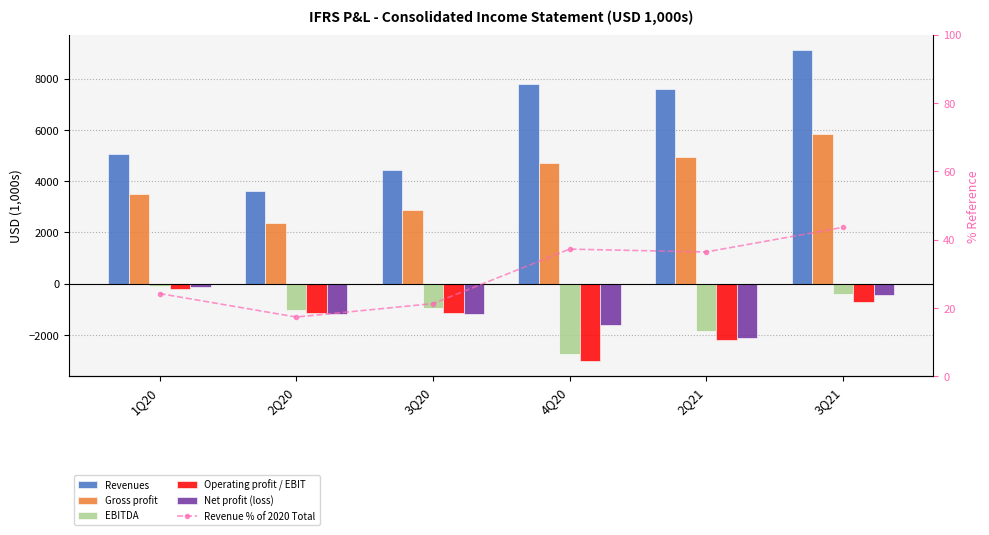

Which series has the largest range (max minus min)?

Revenues